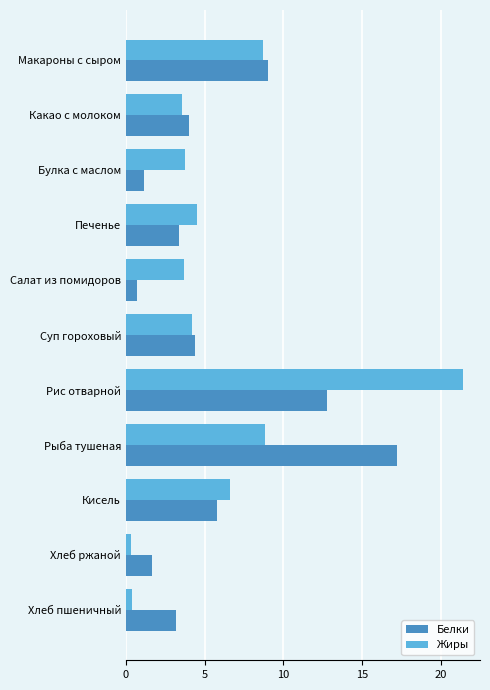

Where is Белки nearest to the value 8?

Макароны с сыром